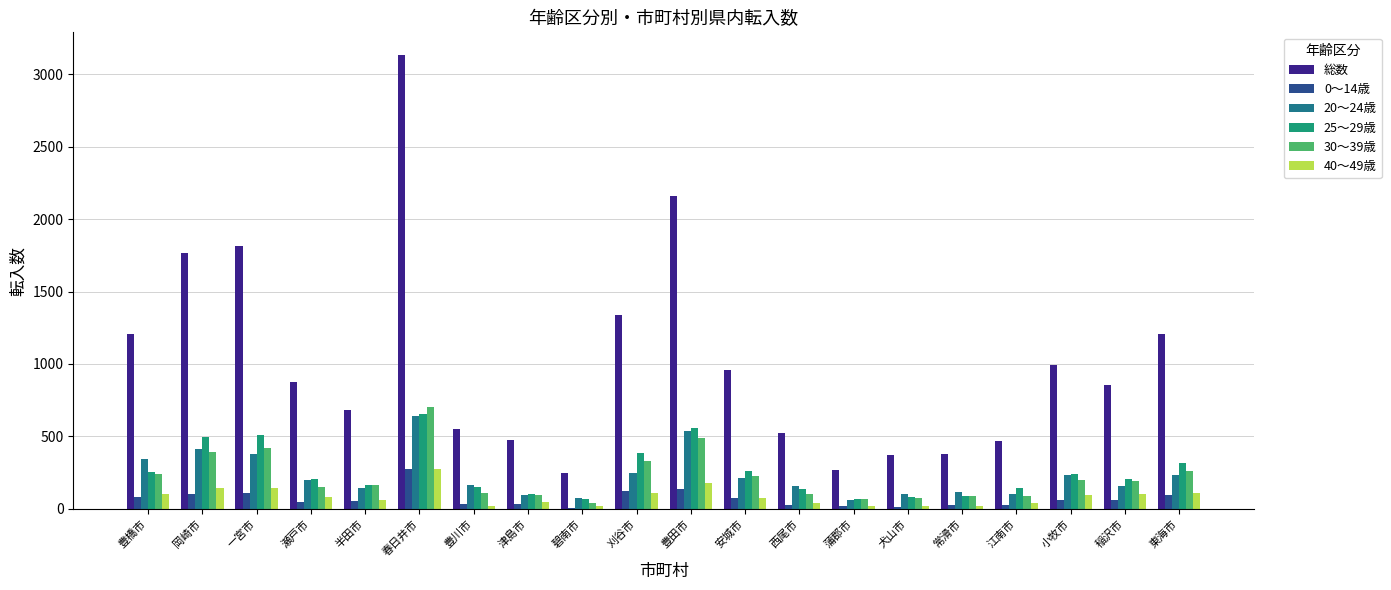

The value of 総数 at 江南市 is 648. True or false?

False